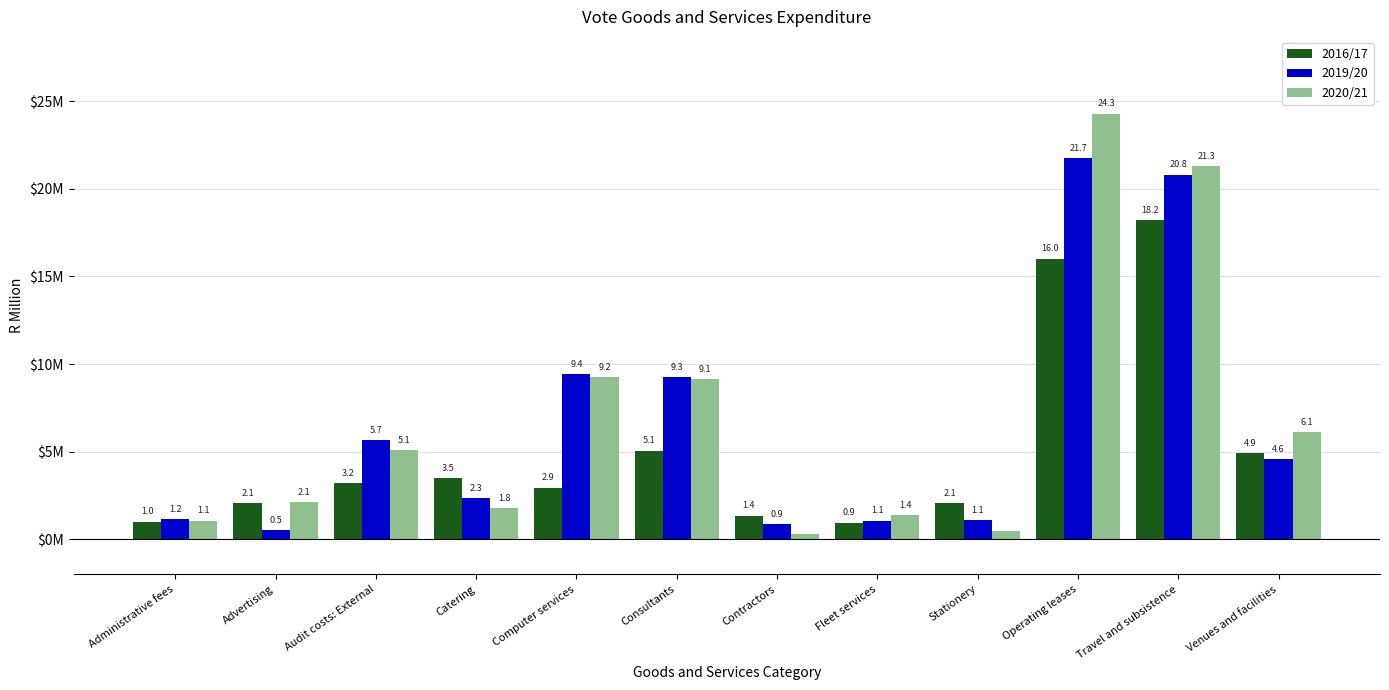

What are all the series names shown in the legend?

2016/17, 2019/20, 2020/21